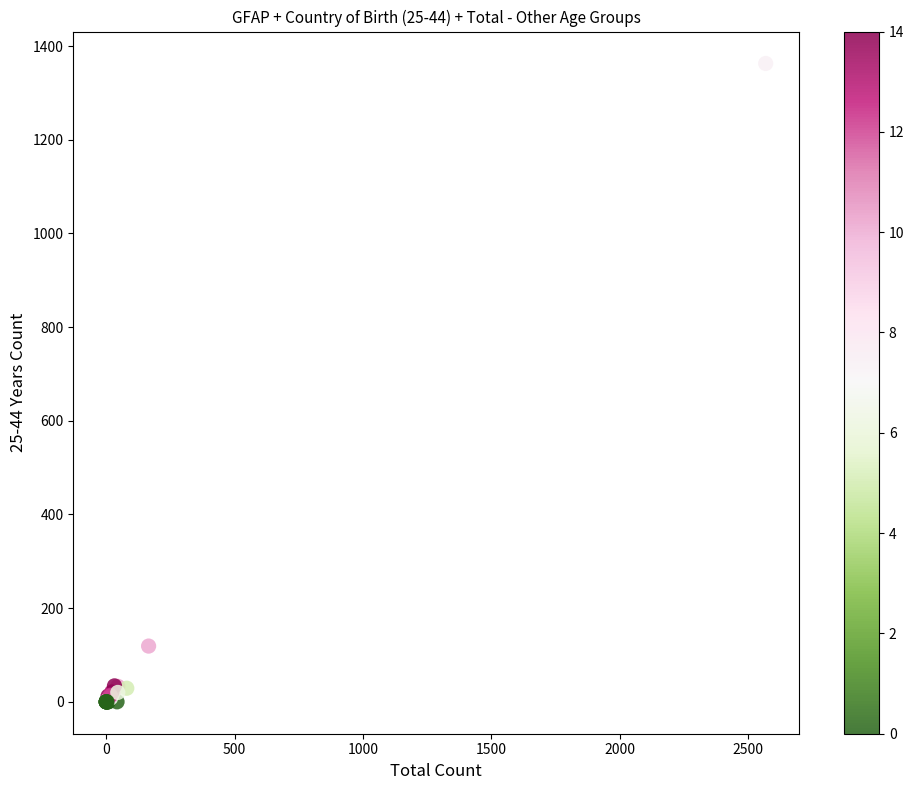

What Y value in the scatter plot is closest to 681?

119